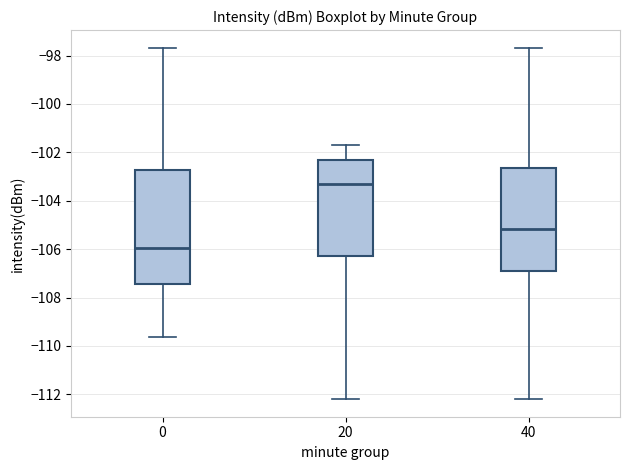

Where is the lower edge of the box at x = 20 on the y-axis? The values are not printed on the chart, so give them approximately, as read against the axis.

-106.2